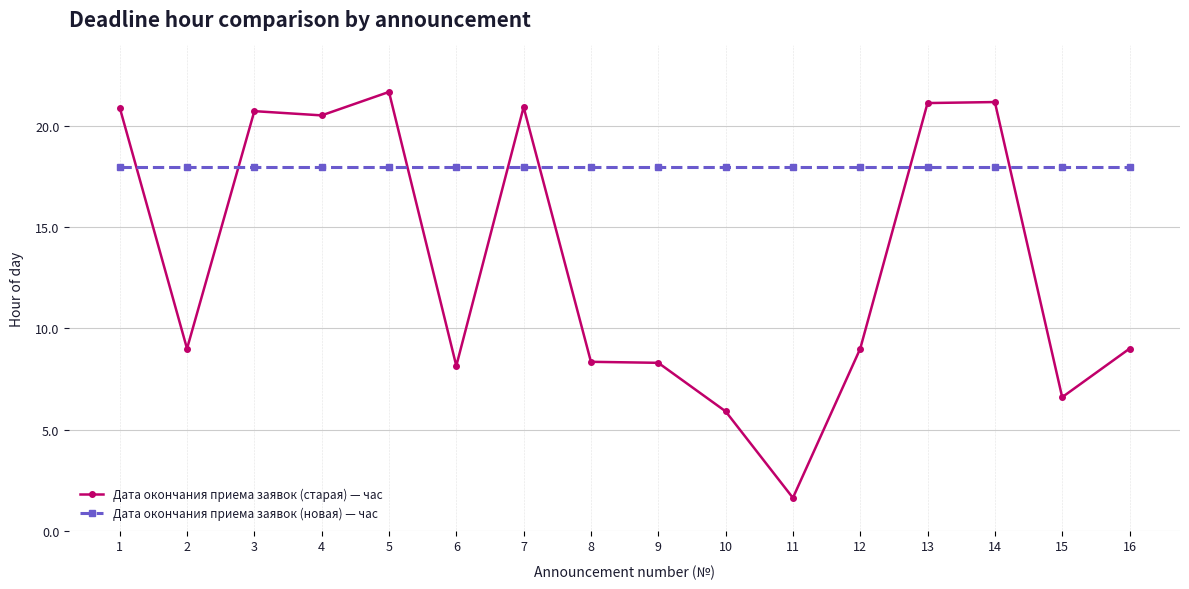

List the series in order of their overall mean, lowest first.

Дата окончания приема заявок (старая) — час, Дата окончания приема заявок (новая) — час